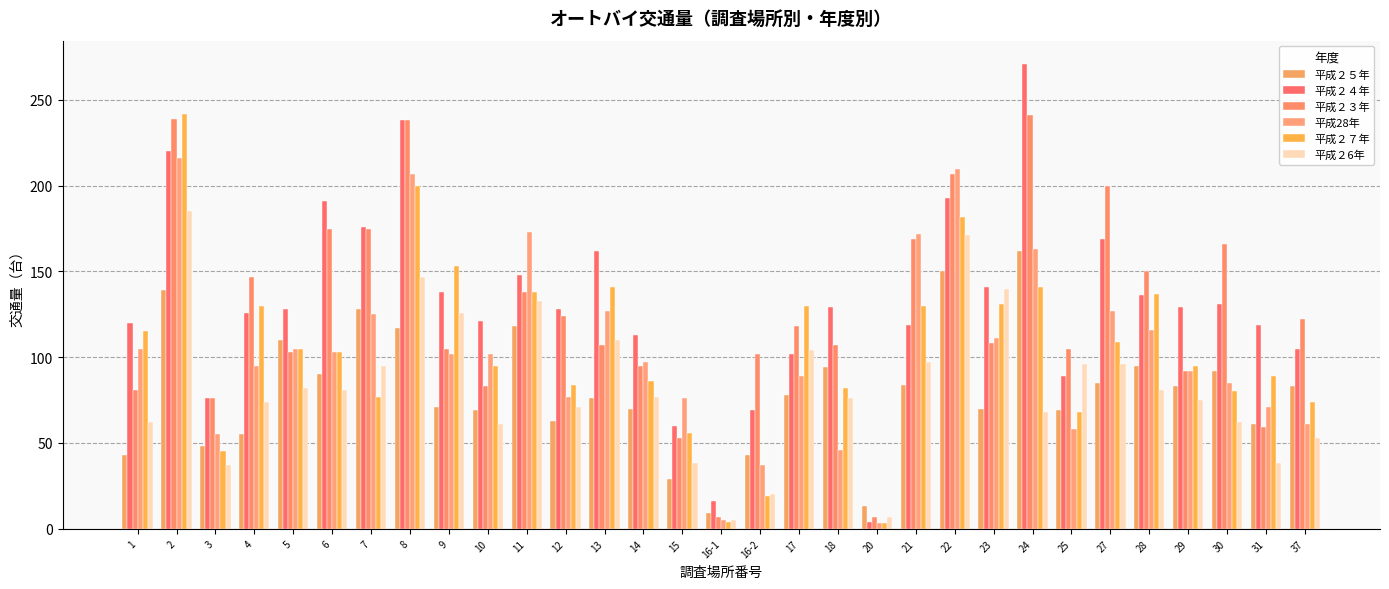

What is the label of the 30th bar from the right?

2